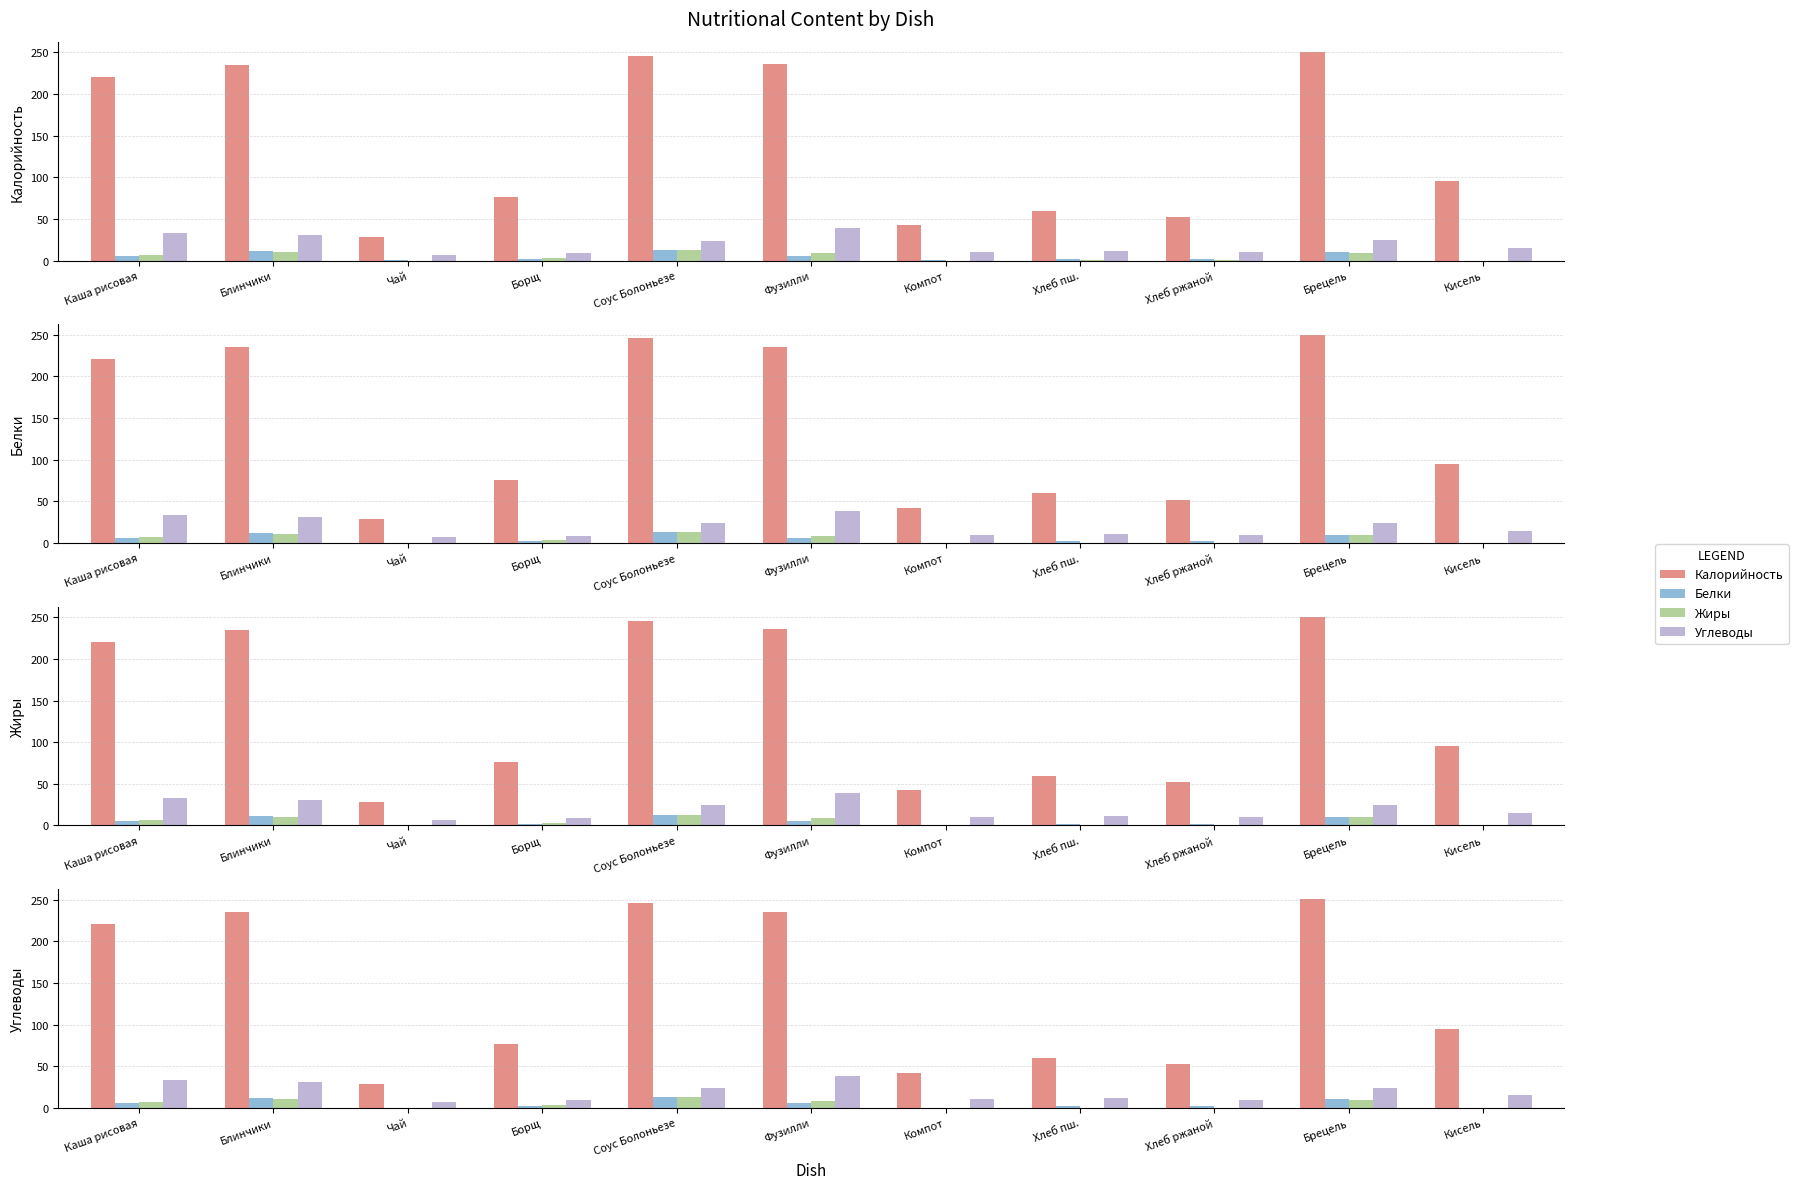

What is the approximate value of Жиры at Борщ?

3.5